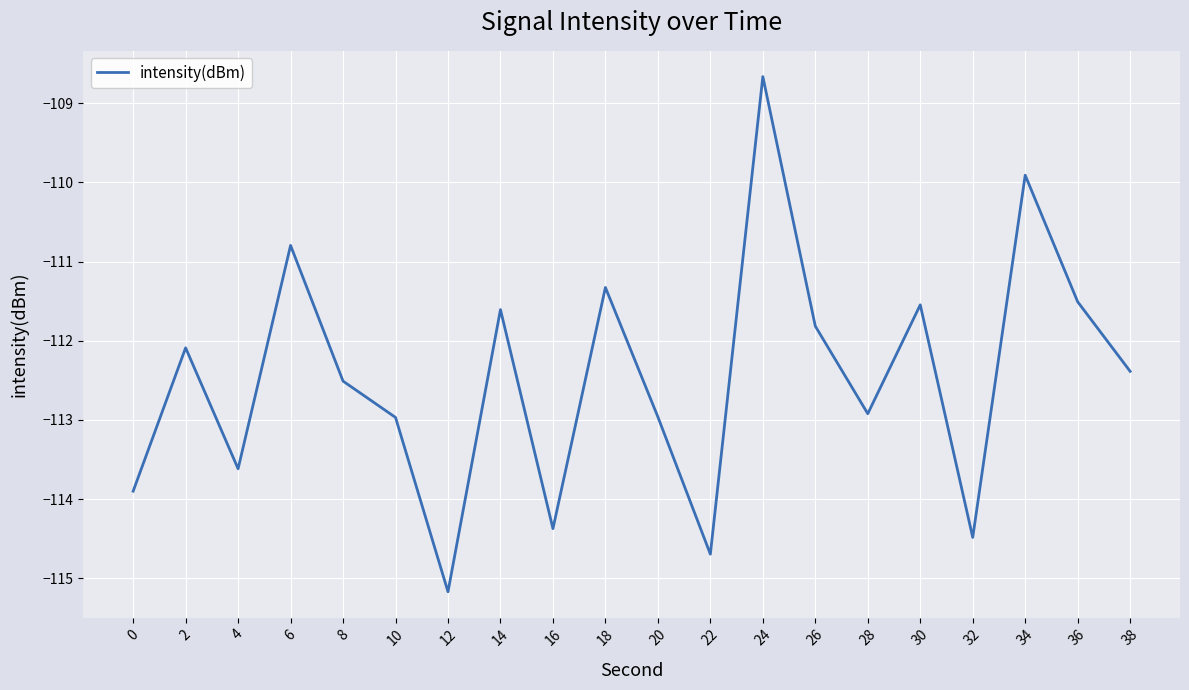

At which category does the chart reach its minimum across all series?

12